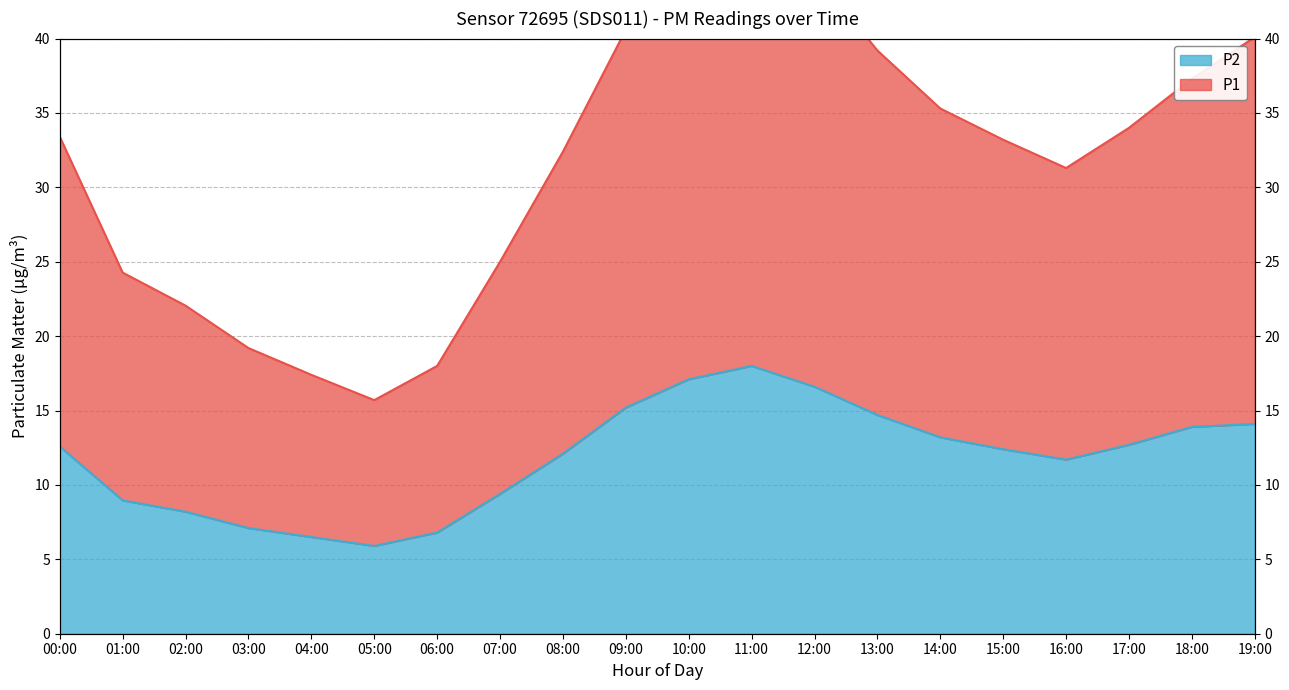

Between 03:00 and 08:00, which series saw the biggest shift?

P1